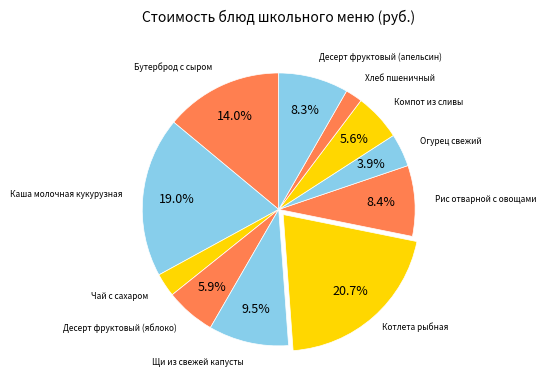

How many slices are in this pie chart?

11